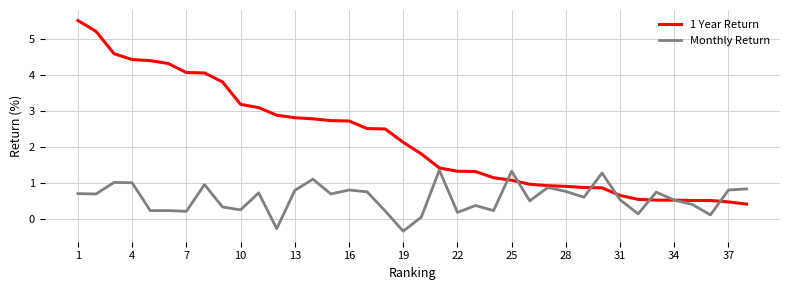

How many values in Monthly Return are below zero?

2